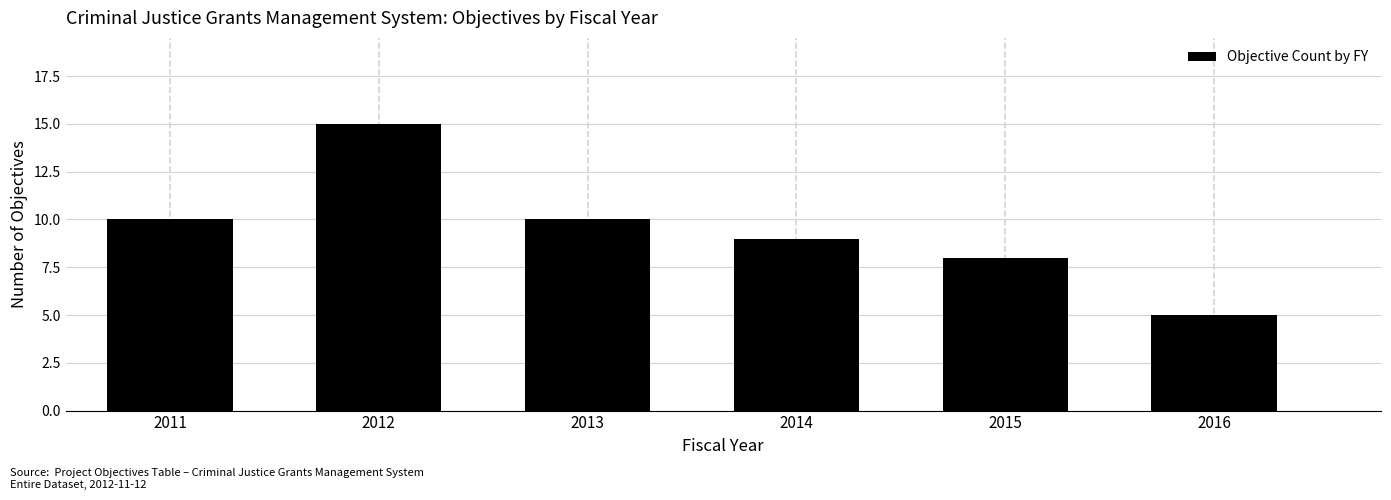

Reading right to left, transcribe all the data shown in this chart.

2016=5	2015=8	2014=9	2013=10	2012=15	2011=10